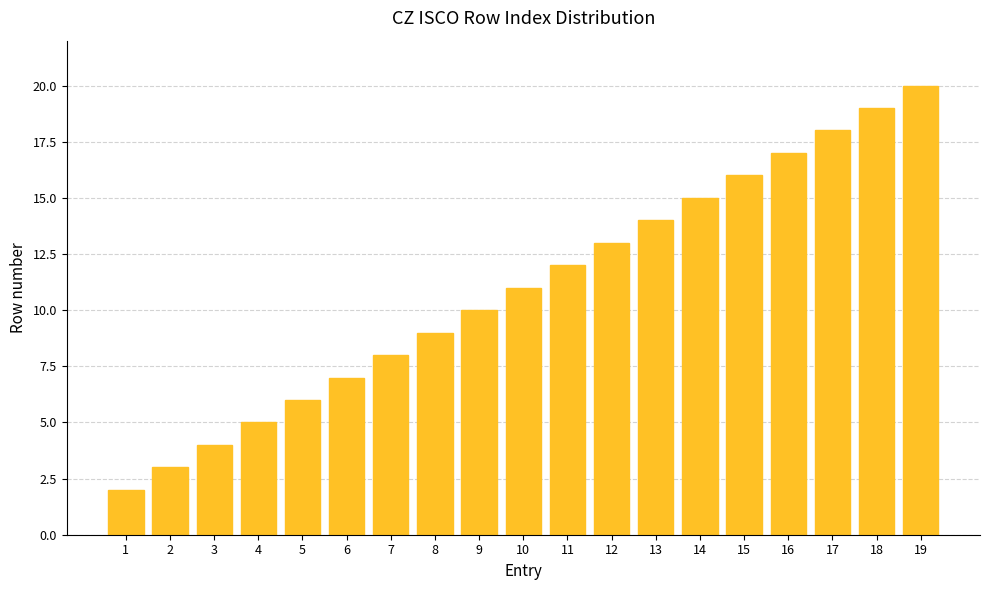

What is the difference between the maximum and minimum values?

18